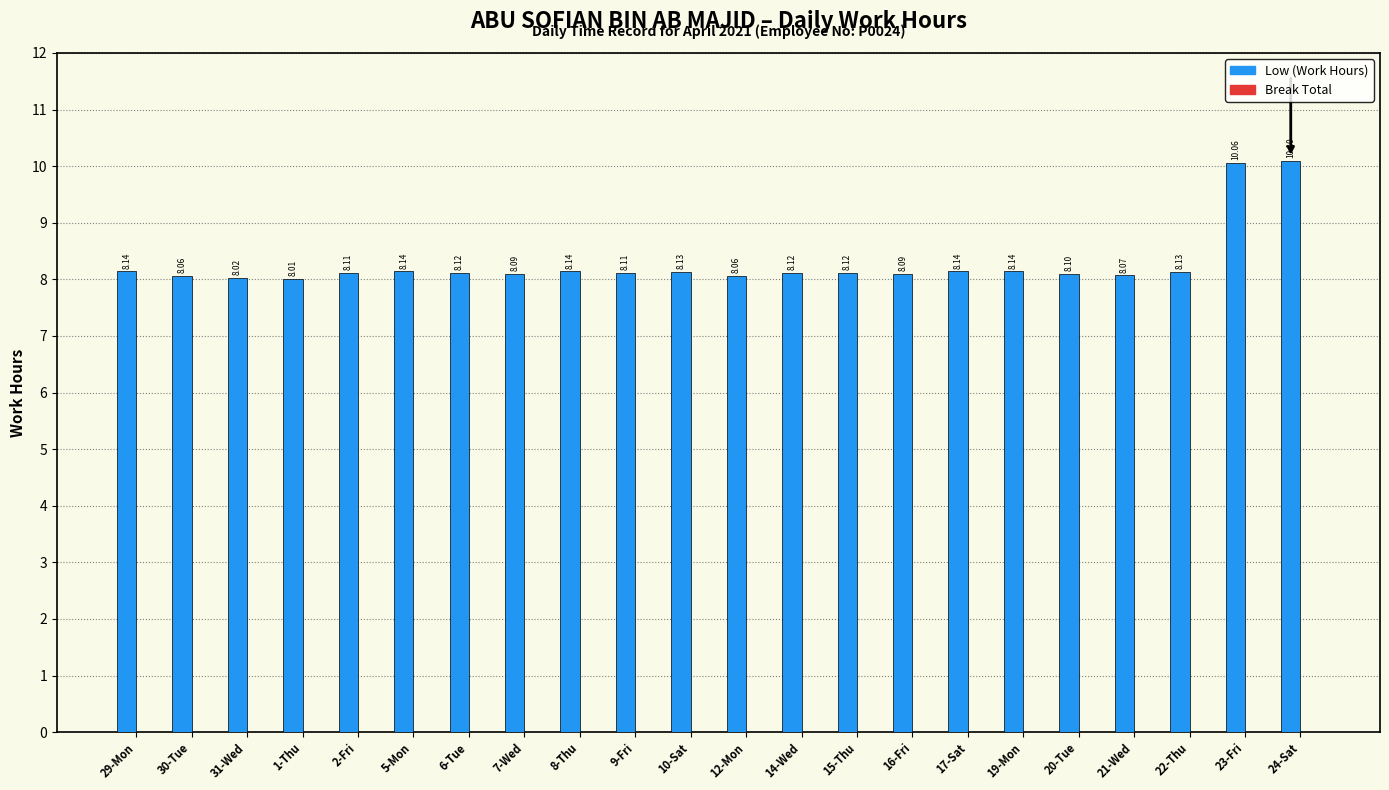

What is the difference between the maximum and second lowest values?

2.1